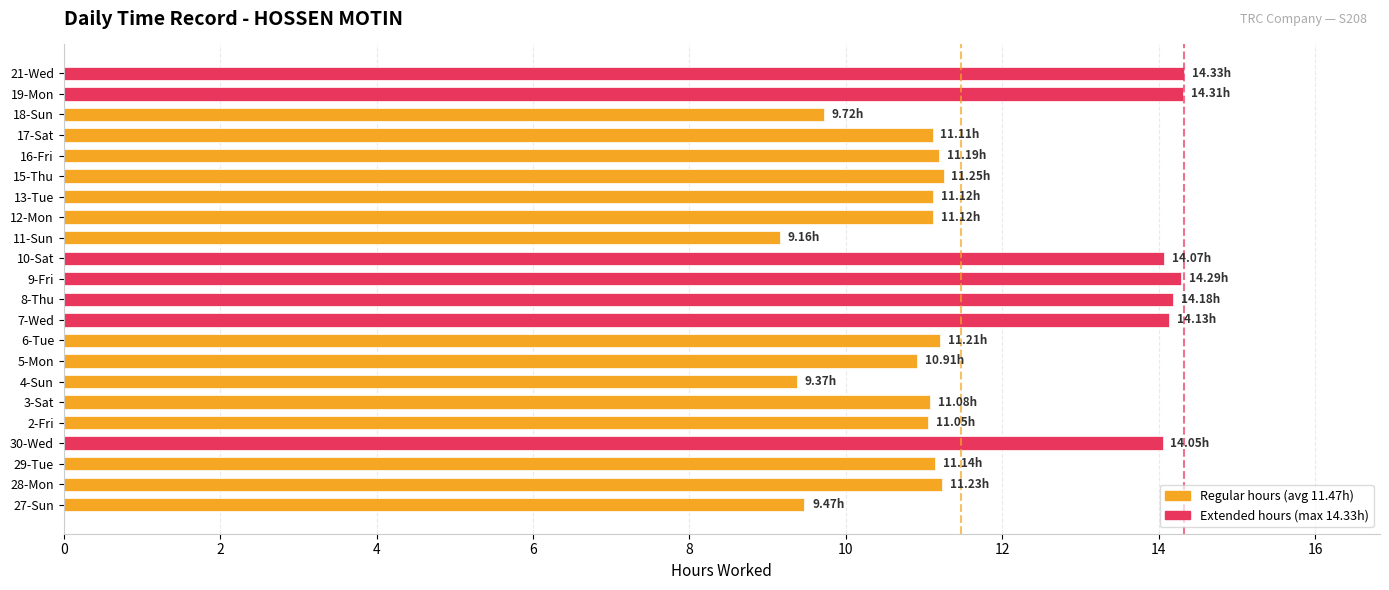

Count the number of categories in the chart.

22